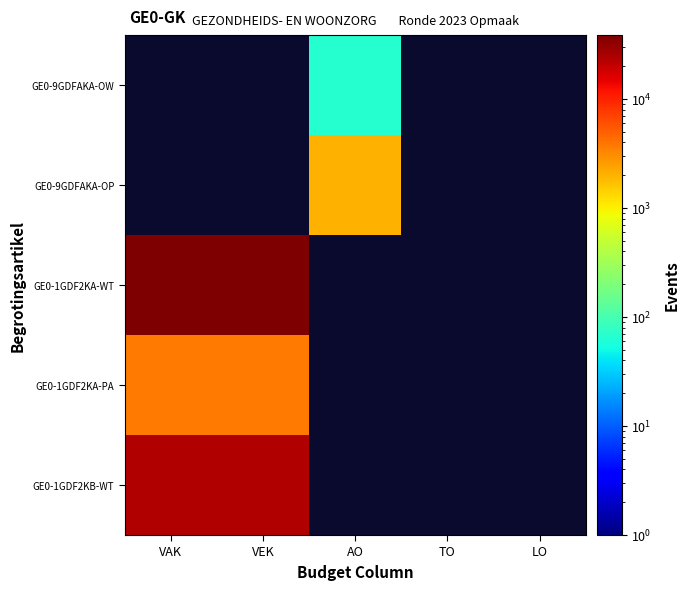

What is the smallest value displayed?

65.0